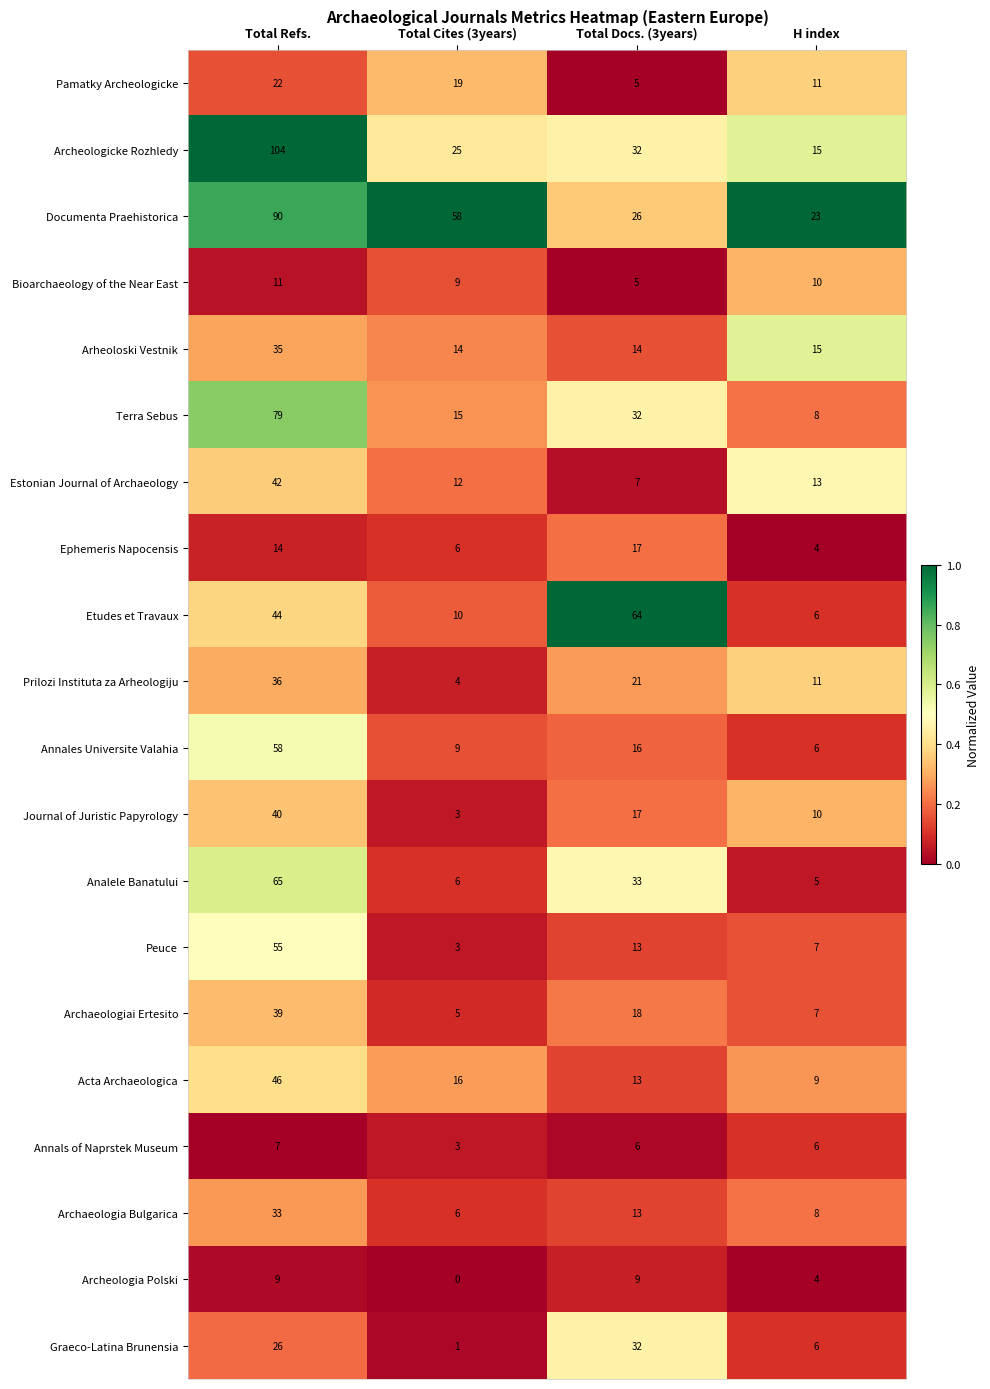

Which category has the highest value across all series?

Total Refs.